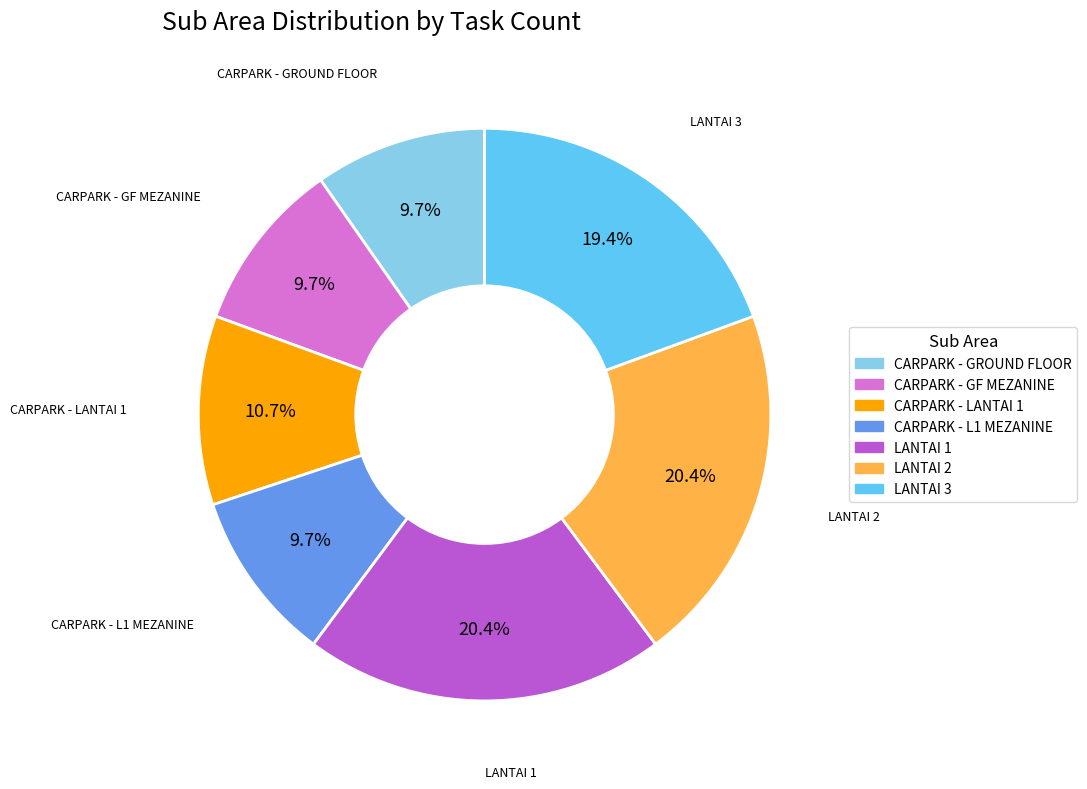

Do LANTAI 2 and CARPARK - LANTAI 1 together represent more than half of the pie?

No